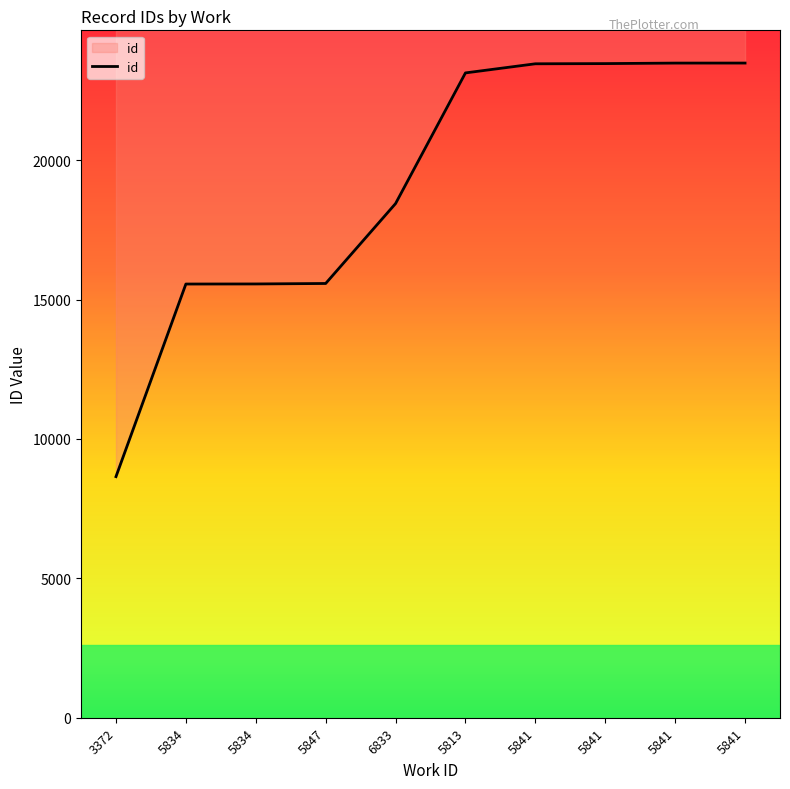

What is the smallest value displayed?

8648